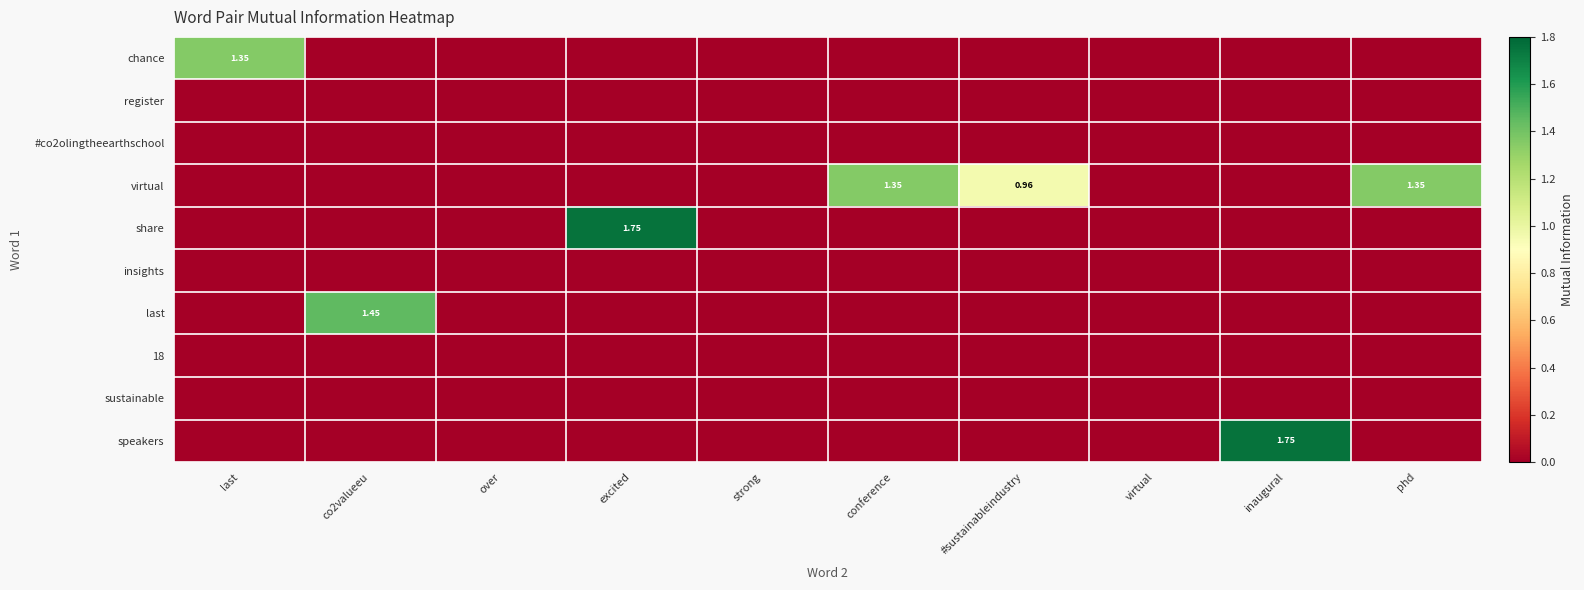

Which series has the largest total across all categories?

virtual